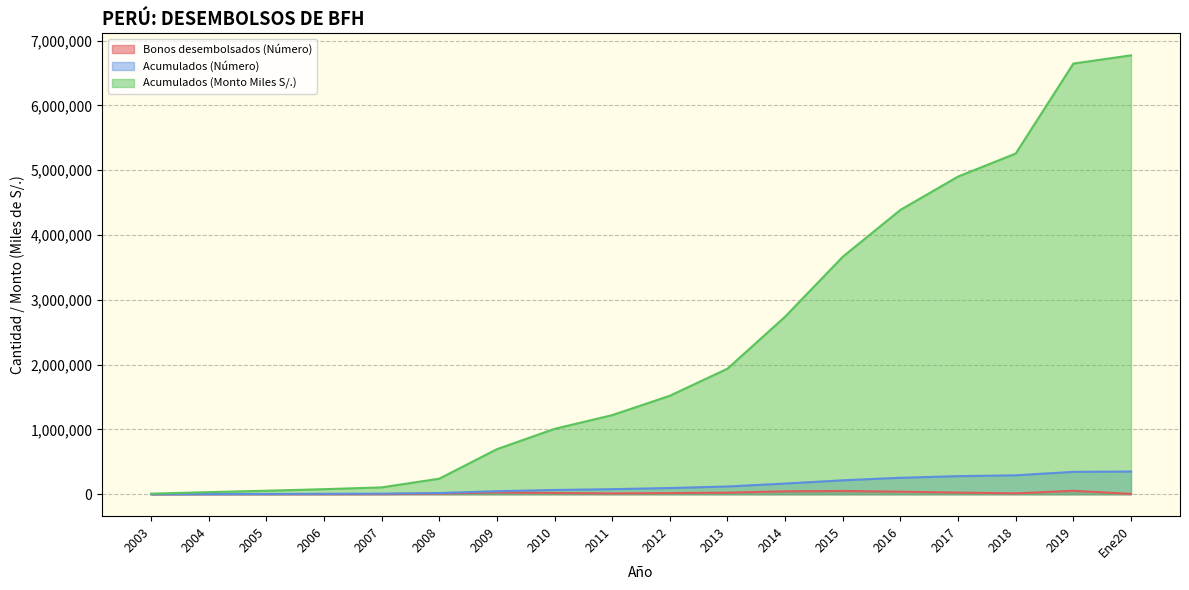

What is the sum of the Bonos desembolsados (Número) values at 2017 and 2014?

70543.0